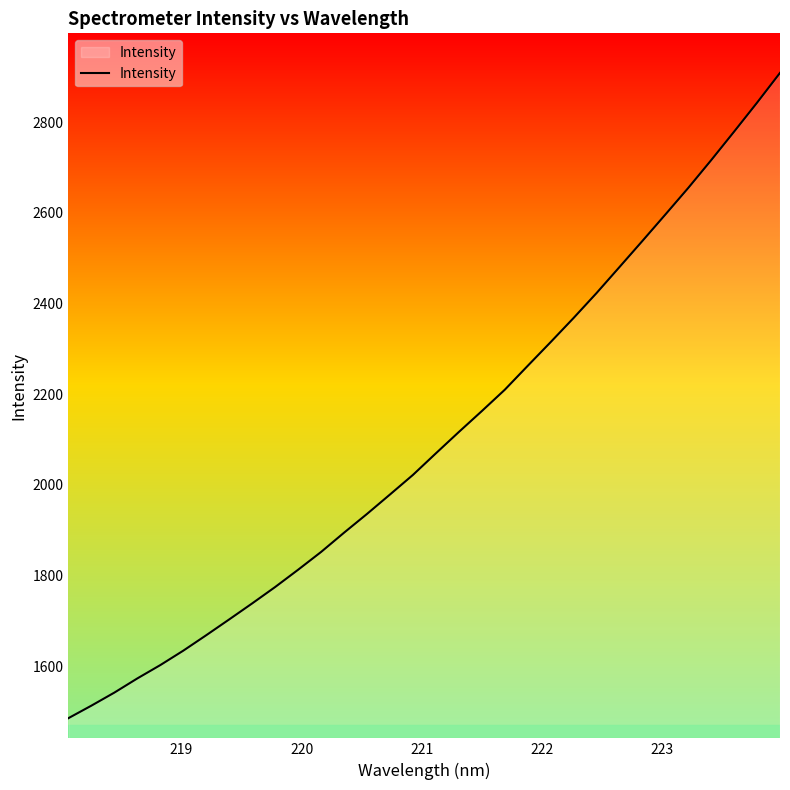

What is the greatest value displayed?

2909.0